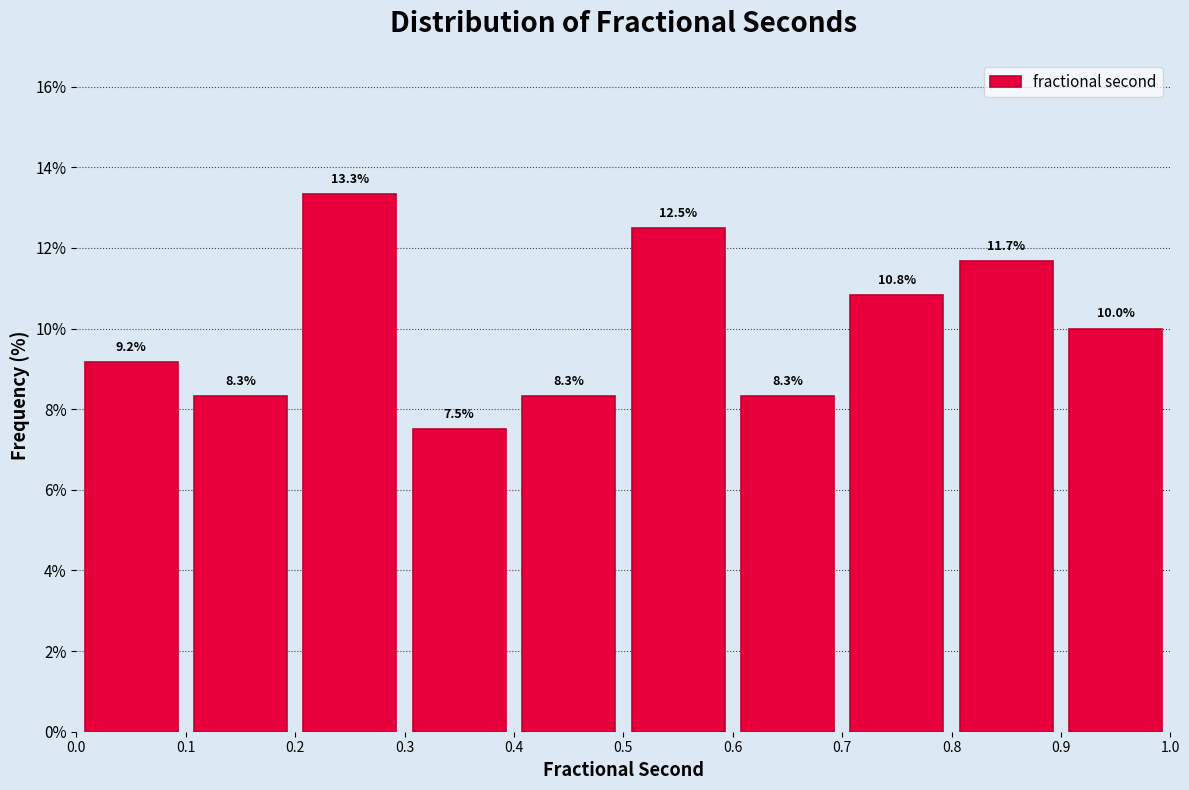

Reading left to right, list every bar in this chart as the range it spans on the x-axis followed by its height.

0.0 to 0.1: 9.2
0.1 to 0.2: 8.3
0.2 to 0.3: 13.3
0.3 to 0.4: 7.5
0.4 to 0.5: 8.3
0.5 to 0.6: 12.5
0.6 to 0.7: 8.3
0.7 to 0.8: 10.8
0.8 to 0.9: 11.7
0.9 to 1.0: 10.0